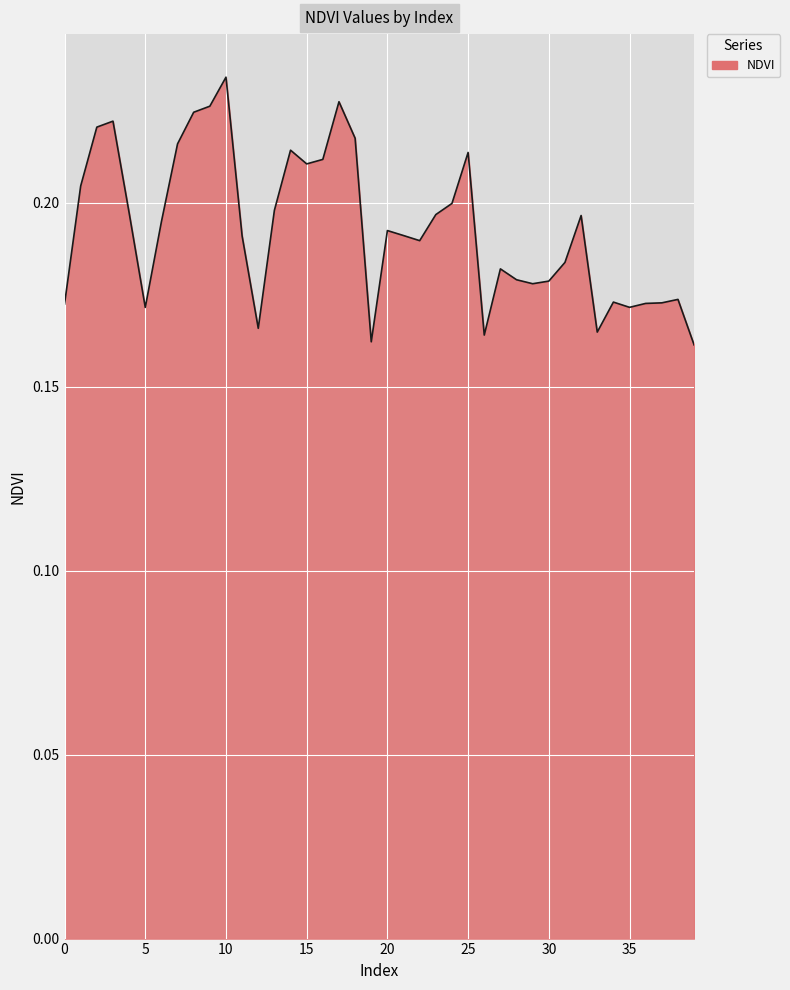

How many lines are shown in the chart?

1